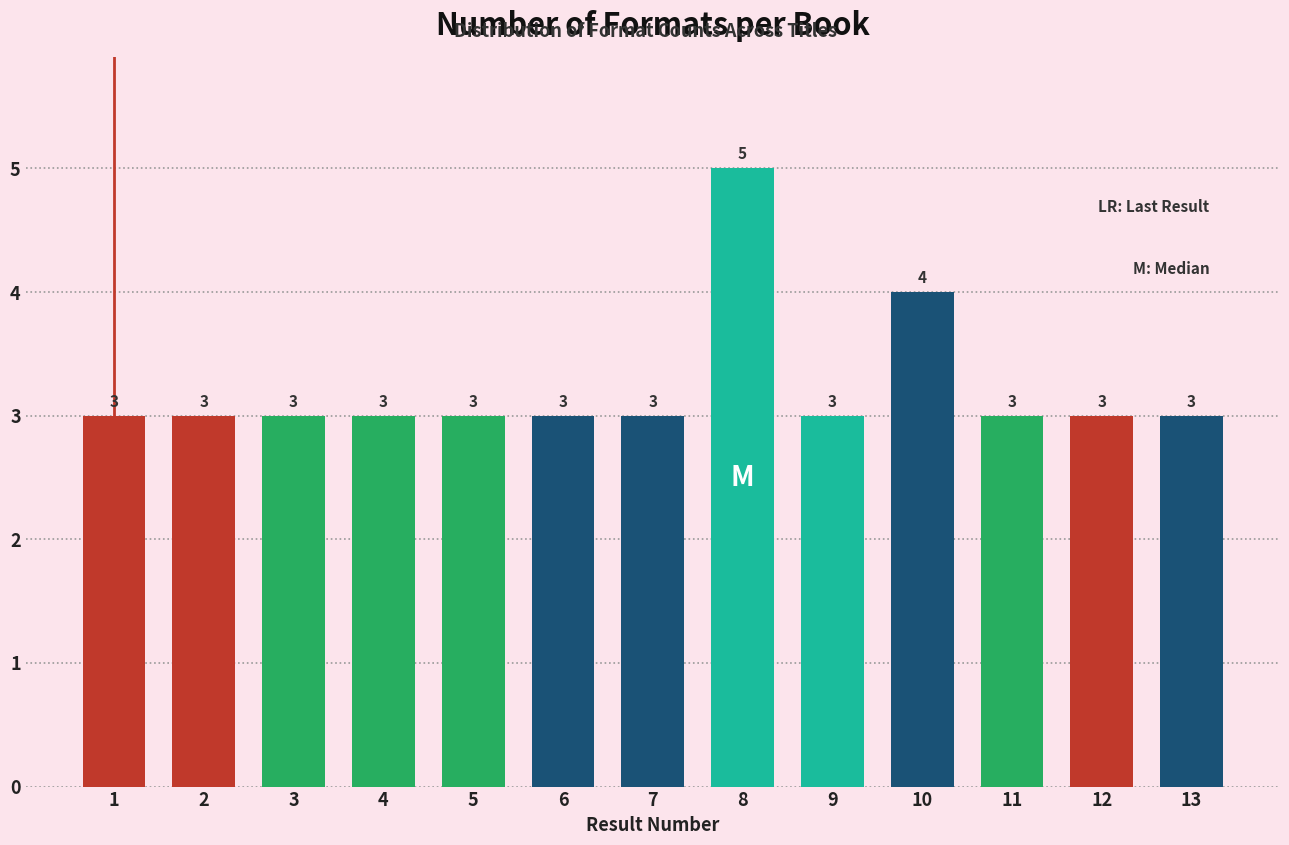

Reading left to right, list all the values displayed in this chart.

1=3	2=3	3=3	4=3	5=3	6=3	7=3	8=5	9=3	10=4	11=3	12=3	13=3